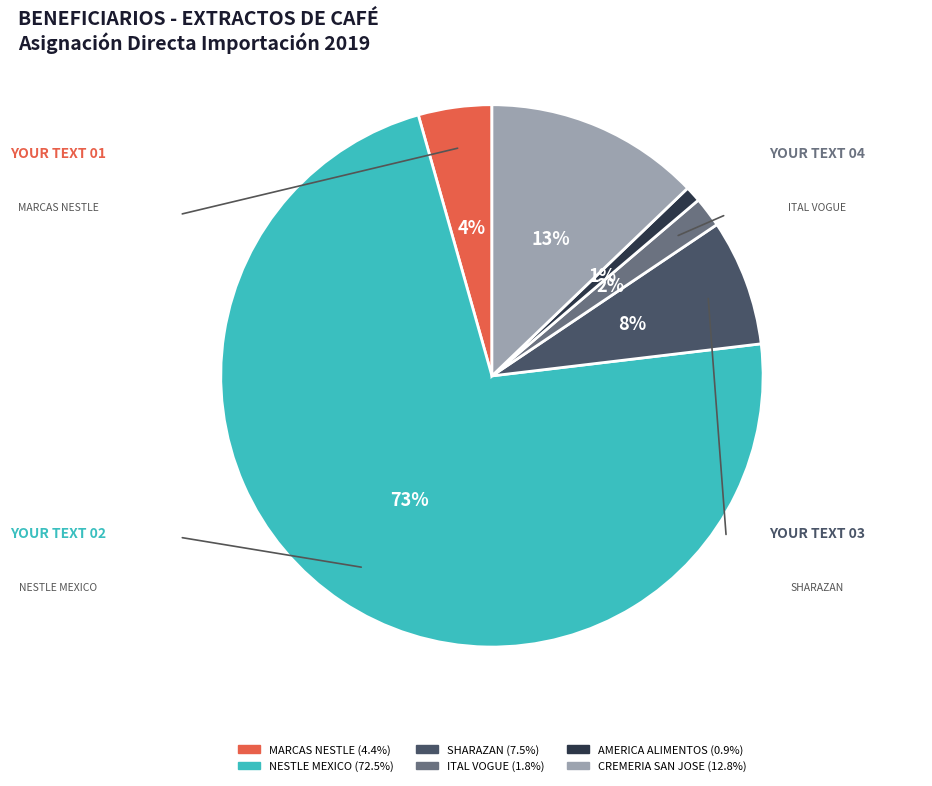

To the nearest percent, what is the average slice percentage?

17%